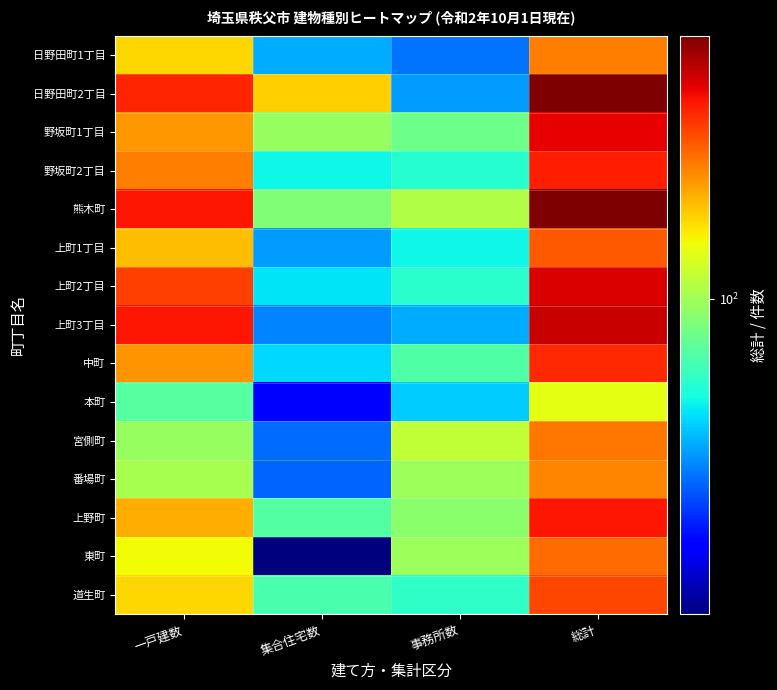

What is the spread (max minus min) of values at 総計?

412